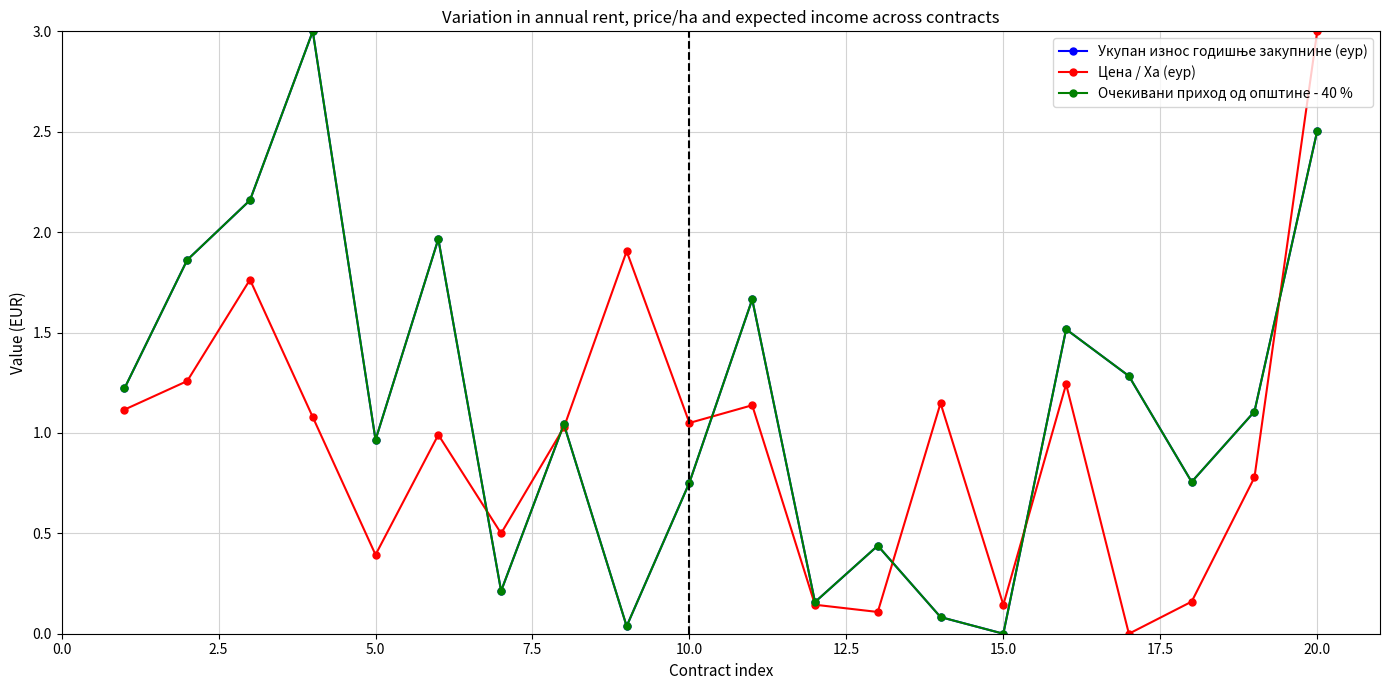

What is the maximum value shown in the chart?

3.0